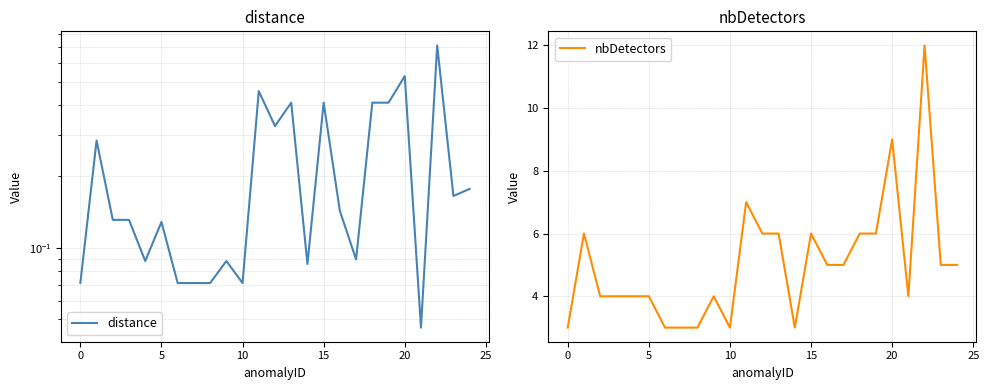

Is it true that nbDetectors equals 4 at 5?

True